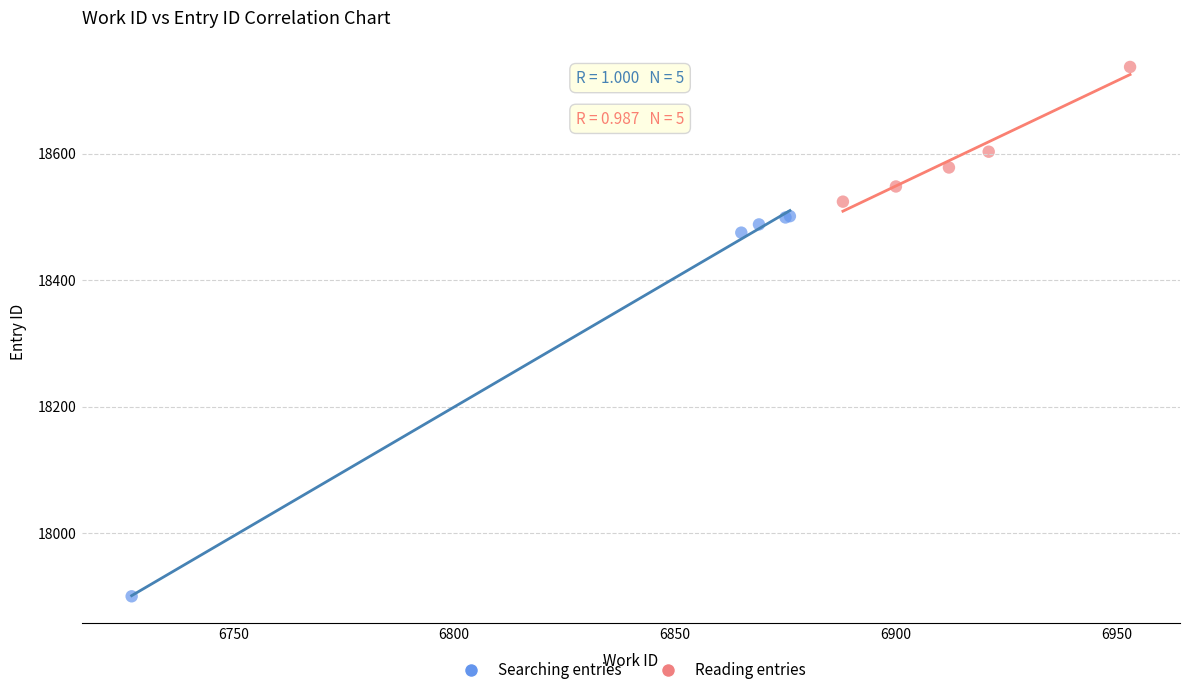

Which series contains the highest Y value?

Reading entries